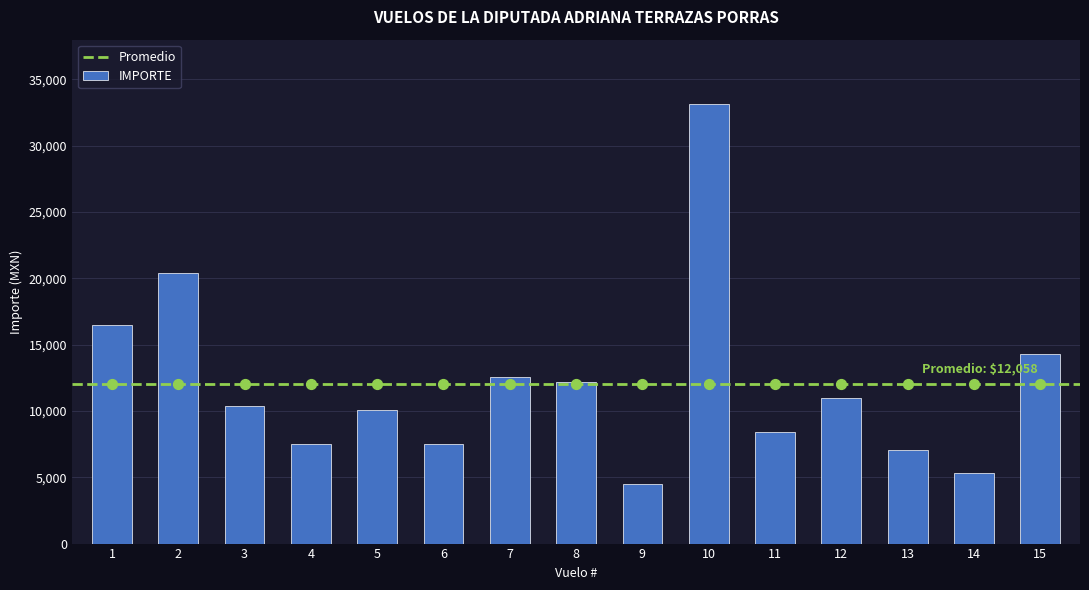

Approximately how many times larger is the value at 13 compared to 1?

0.4